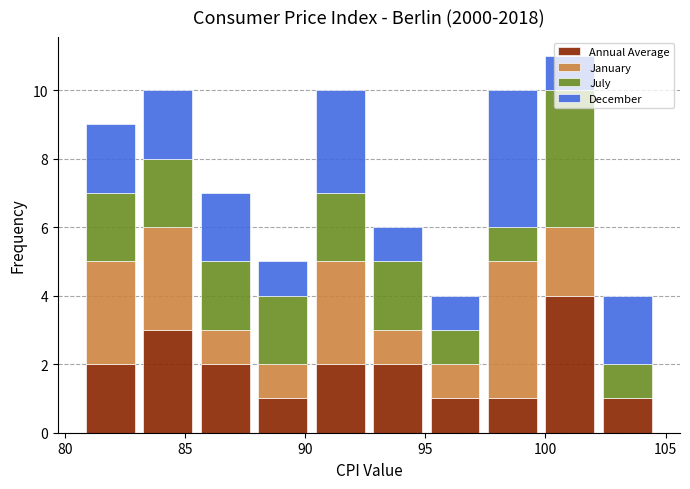

What is the total height of the stacked bar covering 80.5 to 83.0 on the x-axis? Neither the bar edges nor the heights are printed on the chart, so give them approximately, as read against the axes.

9